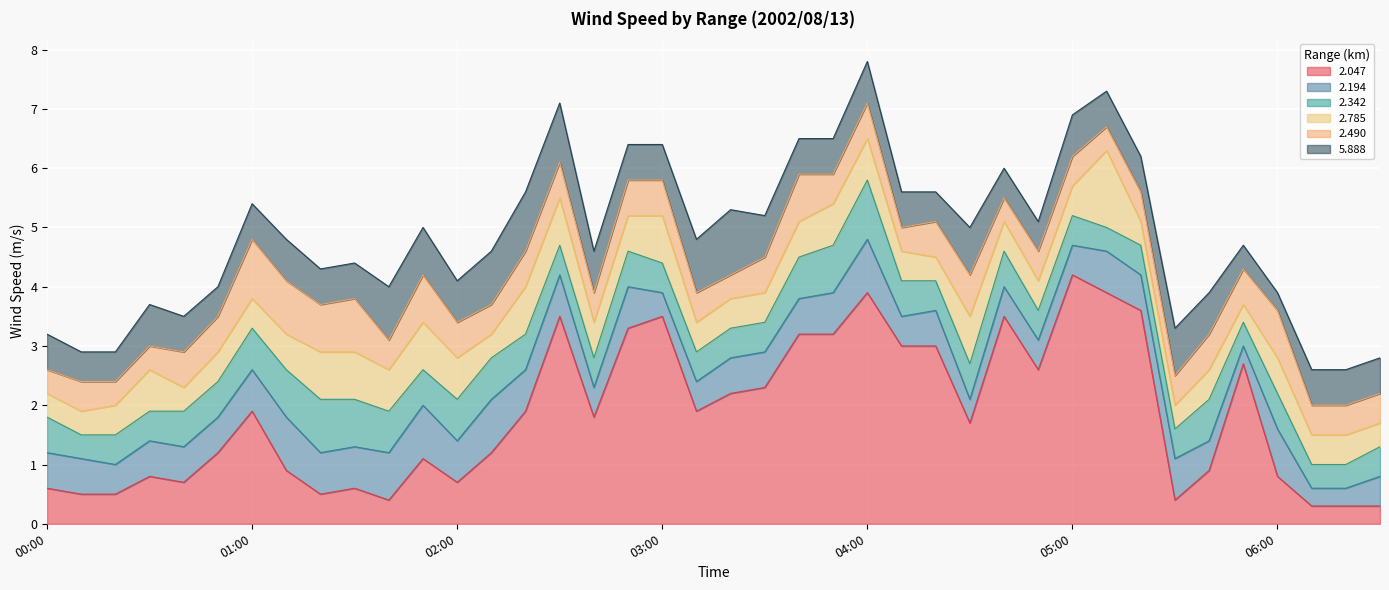

Where is   2.342 nearest to the value 0?

00:10